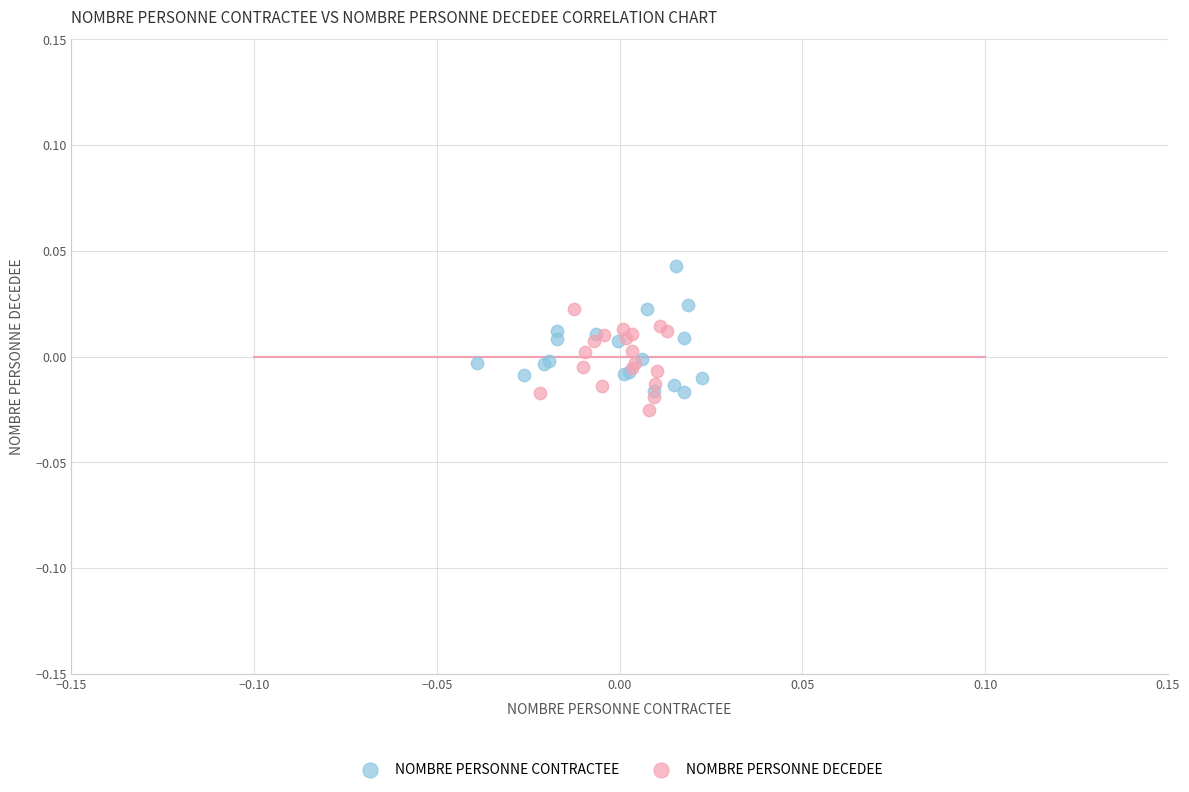

Which series reaches the maximum Y coordinate?

NOMBRE PERSONNE CONTRACTEE